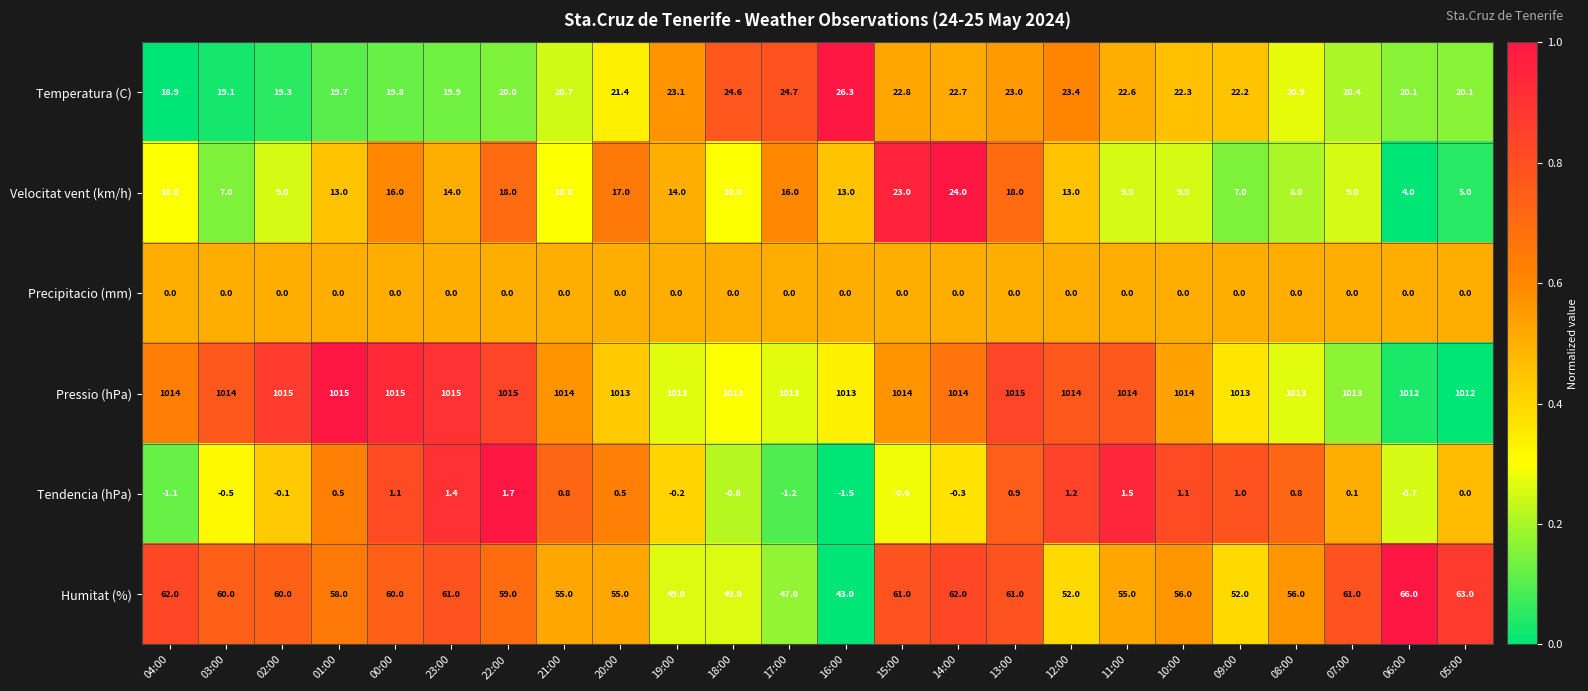

Is it true that Pressio (hPa) equals 1013.0 at 17:00?

True